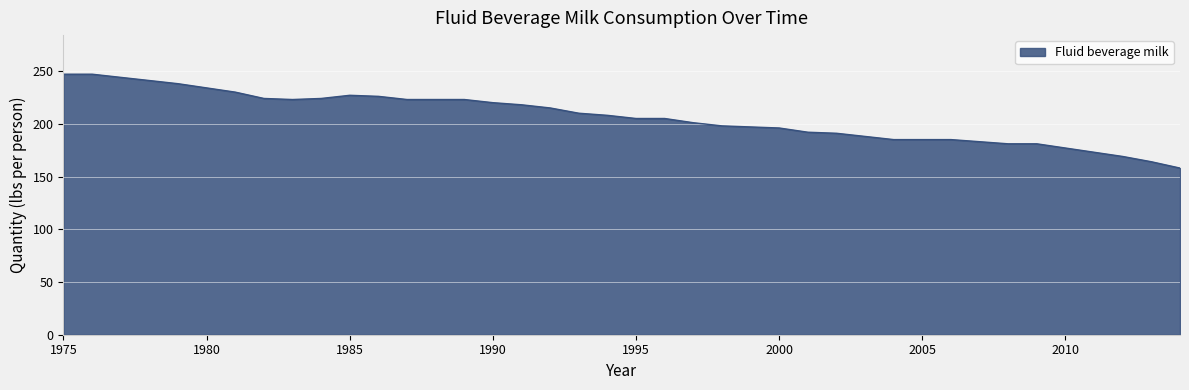

What is the minimum value shown in the chart?

158